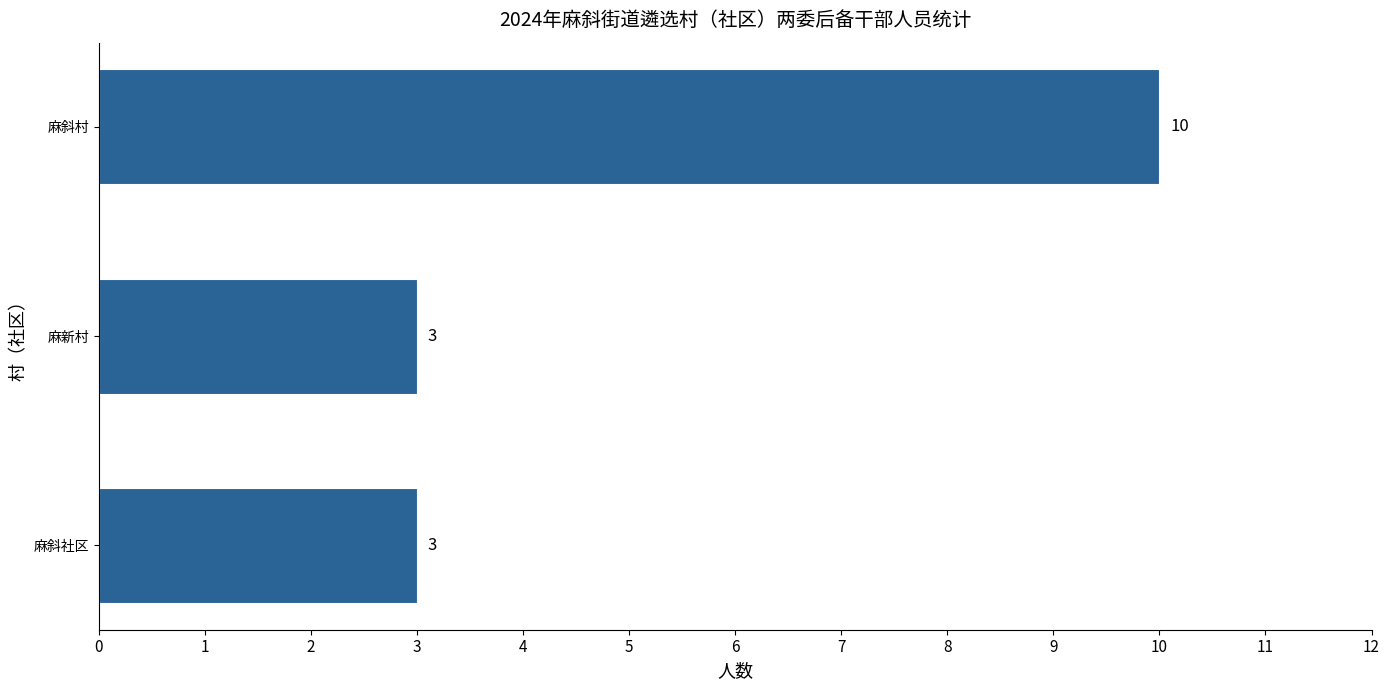

Approximately how many times larger is the value at 麻斜村 compared to 麻新村?

3.3